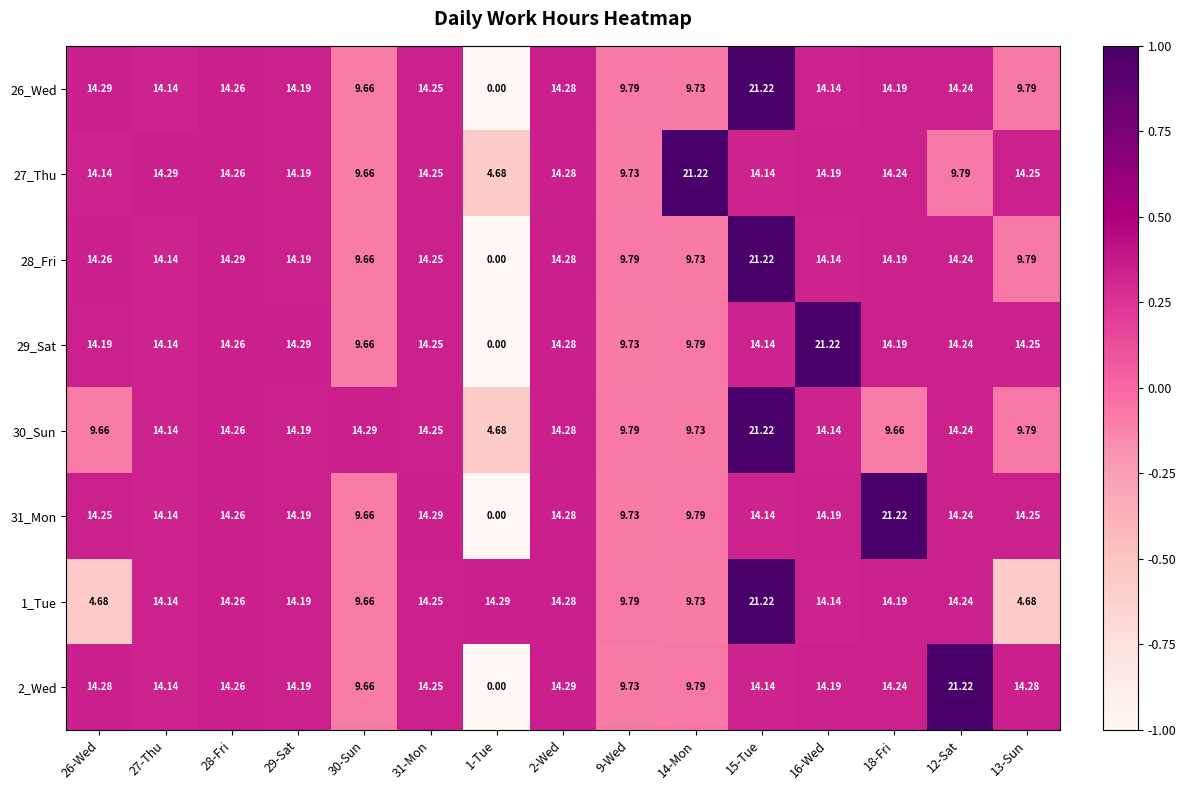

How many categories are shown in the chart?

15